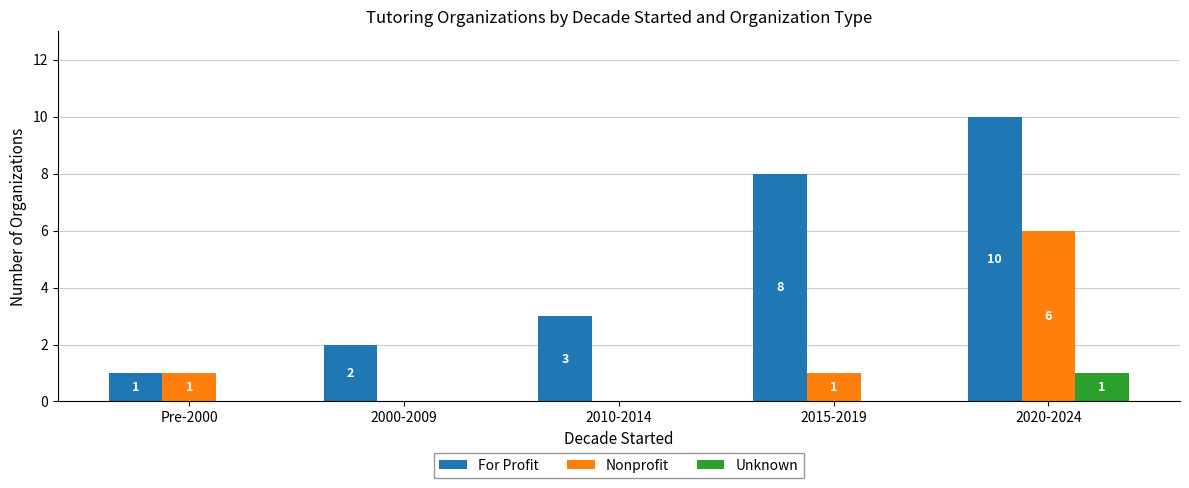

At which category is the sum across all series the highest?

2020-2024